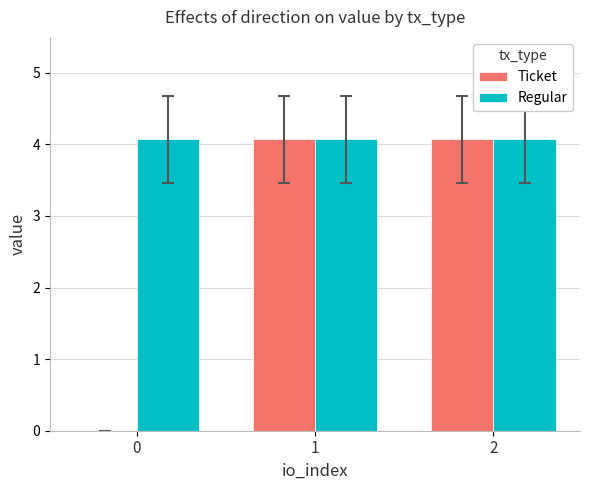

True or false: Ticket has a value of 4.1 at 1.

True